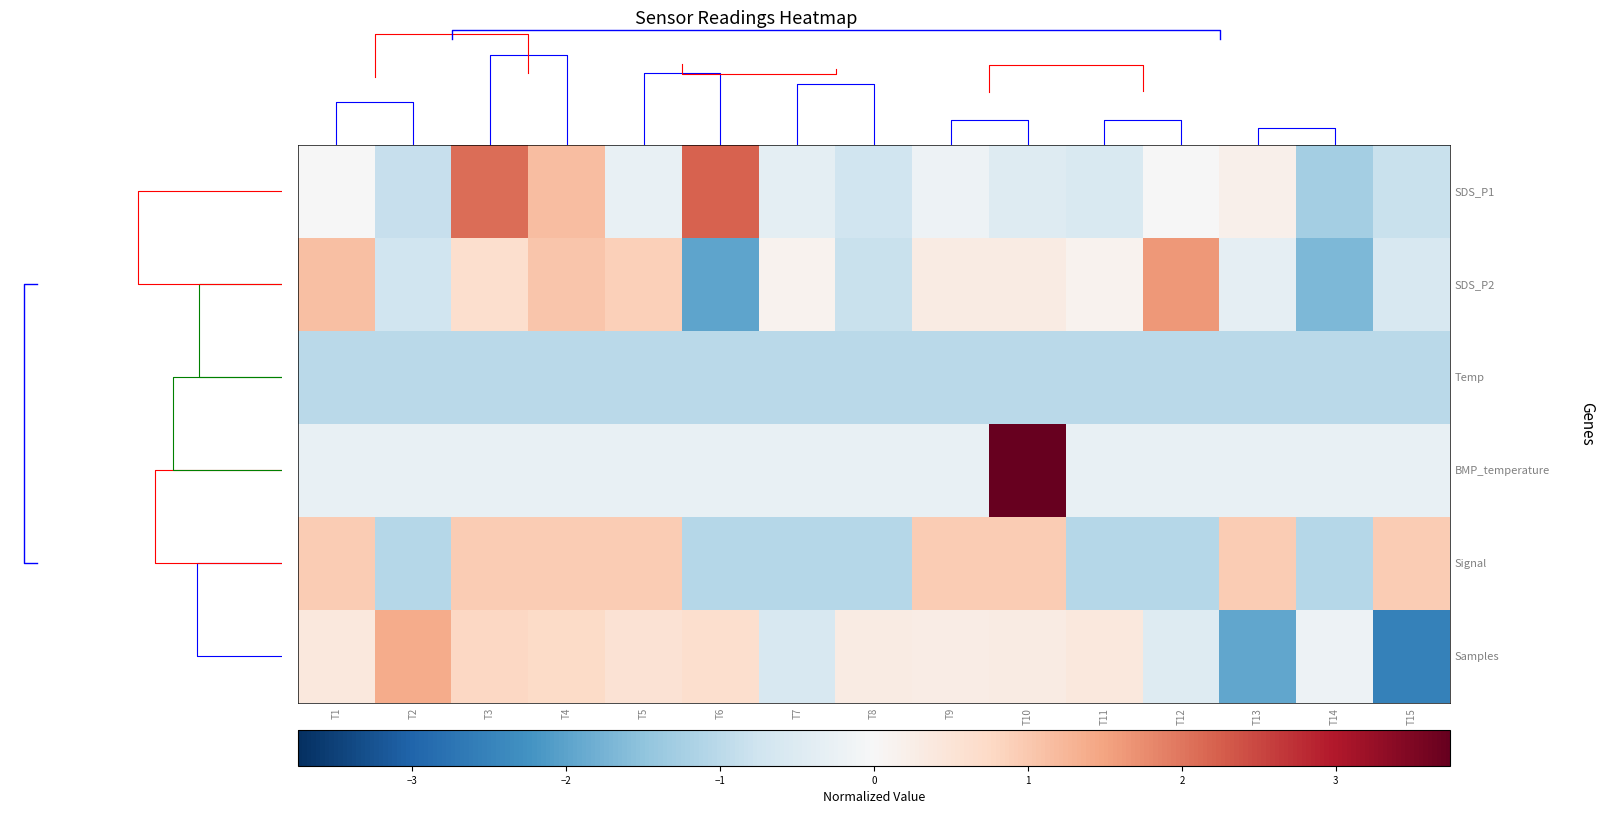

Read the BMP_temperature value at T1.

-0.3